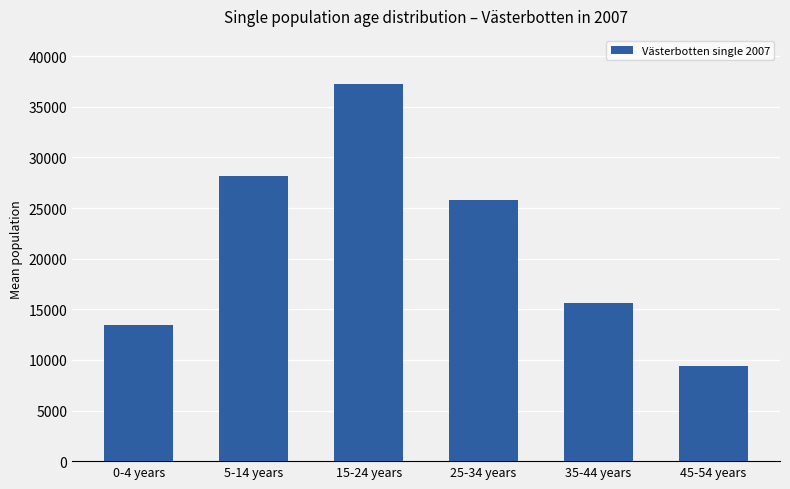

Approximately how many times larger is the value at 0-4 years compared to 5-14 years?

0.5